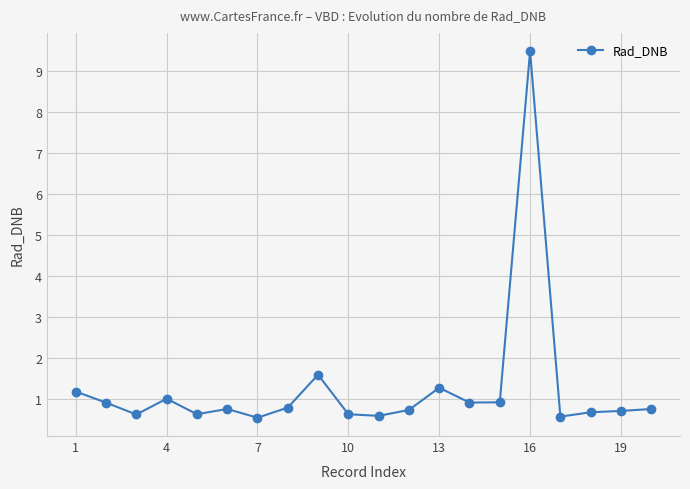

What is the smallest value displayed?

0.6